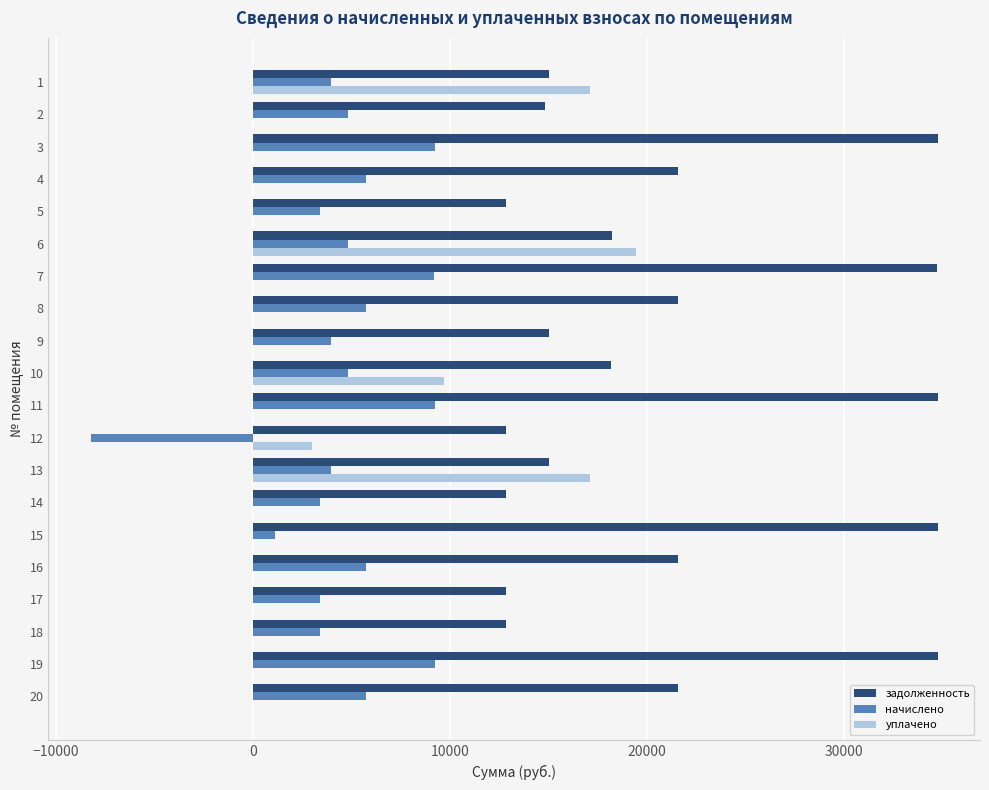

What is the total value across all series at 19?

43950.8